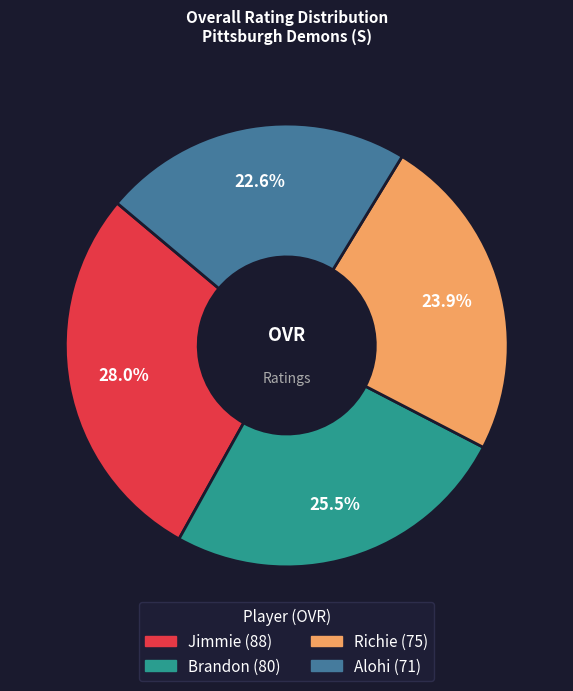

Which slice is the smallest?

Alohi